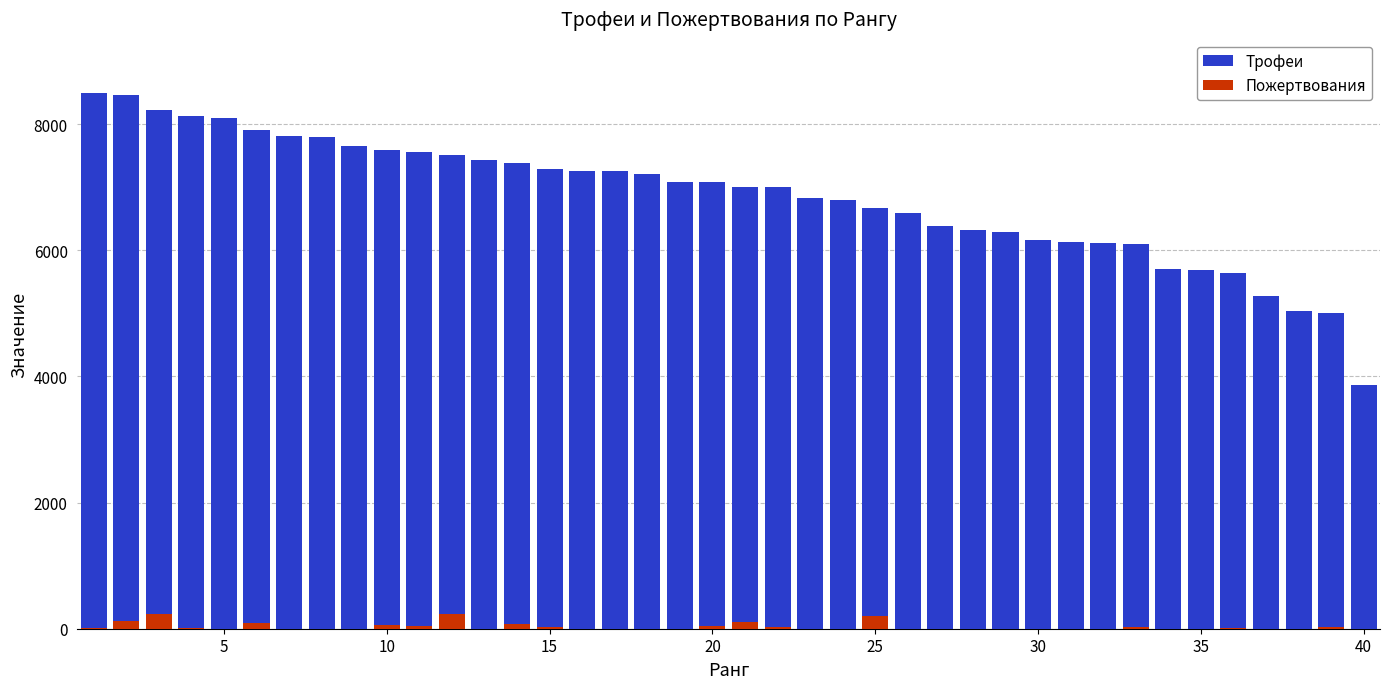

Reading right to left, what are all the values shown in this chart?

Трофеи: 3858	5006	5031	5274	5634	5688	5696	6093	6120	6125	6162	6281	6313	6391	6588	6677	6803	6832	7000	7009	7087	7089	7207	7253	7259	7290	7385	7426	7503	7551	7590	7648	7801	7815	7907	8093	8122	8227	8465	8500
Пожертвования: 0	20	0	0	10	0	0	30	0	0	0	0	0	0	0	206	0	0	30	108	40	0	0	0	0	30	70	0	236	40	66	0	0	0	88	0	10	226	120	18